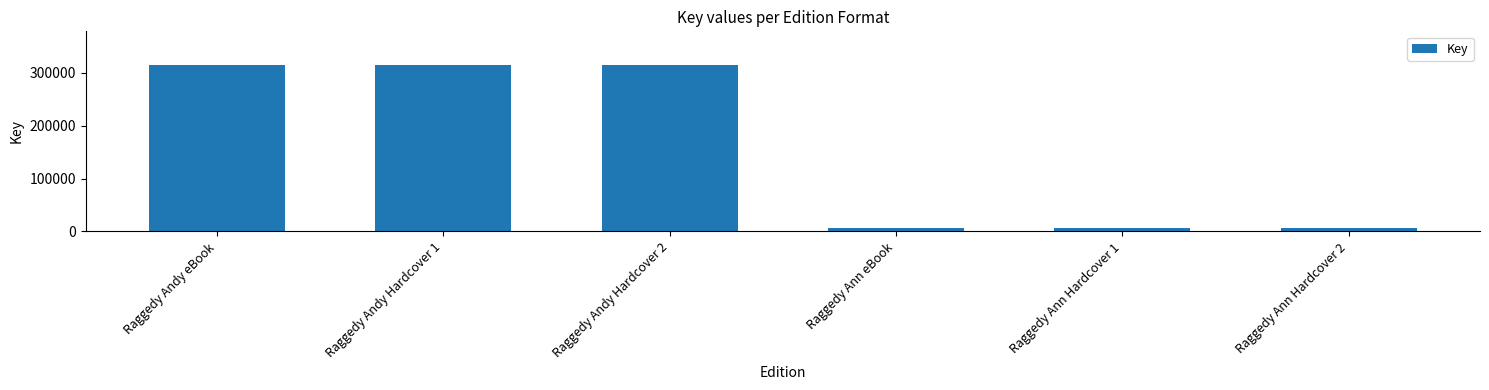

Reading left to right, transcribe all the data shown in this chart.

314852	314852	314852	6631	6631	6631